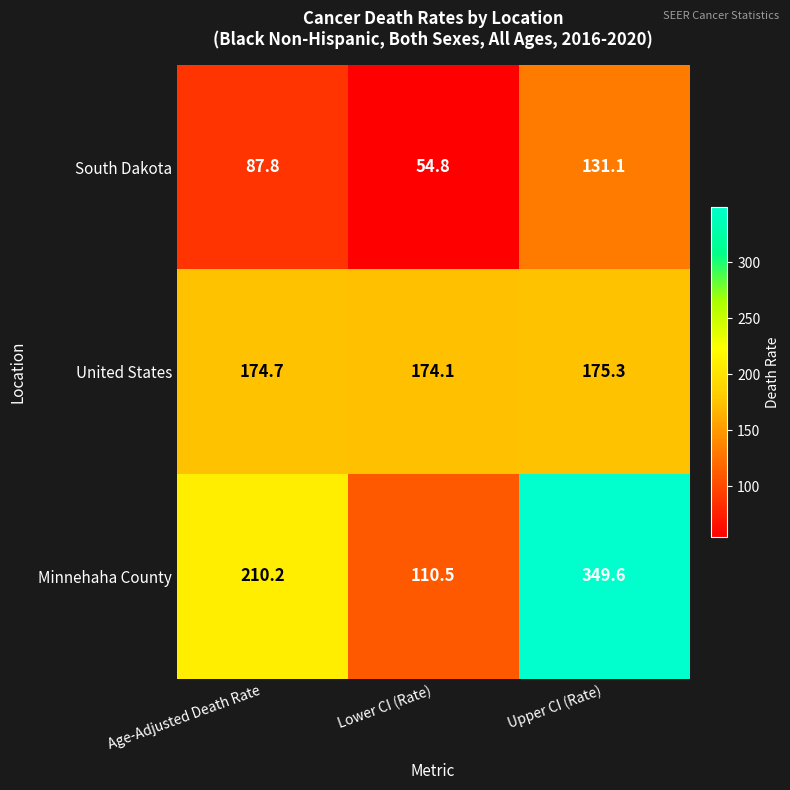

At which category does the chart reach its minimum across all series?

Lower CI (Rate)